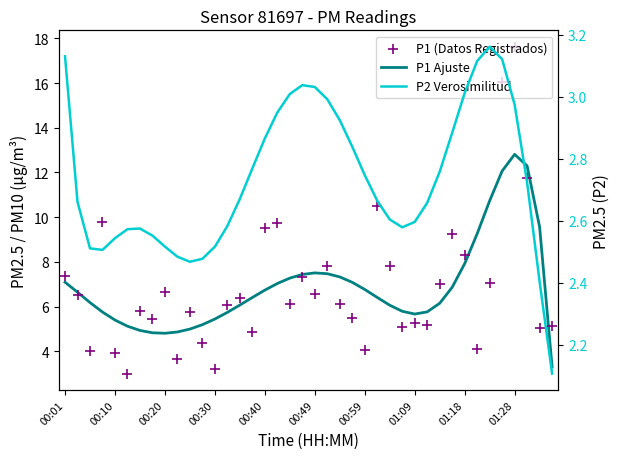

Which series has the largest total across all categories?

P1 (Datos Registrados)